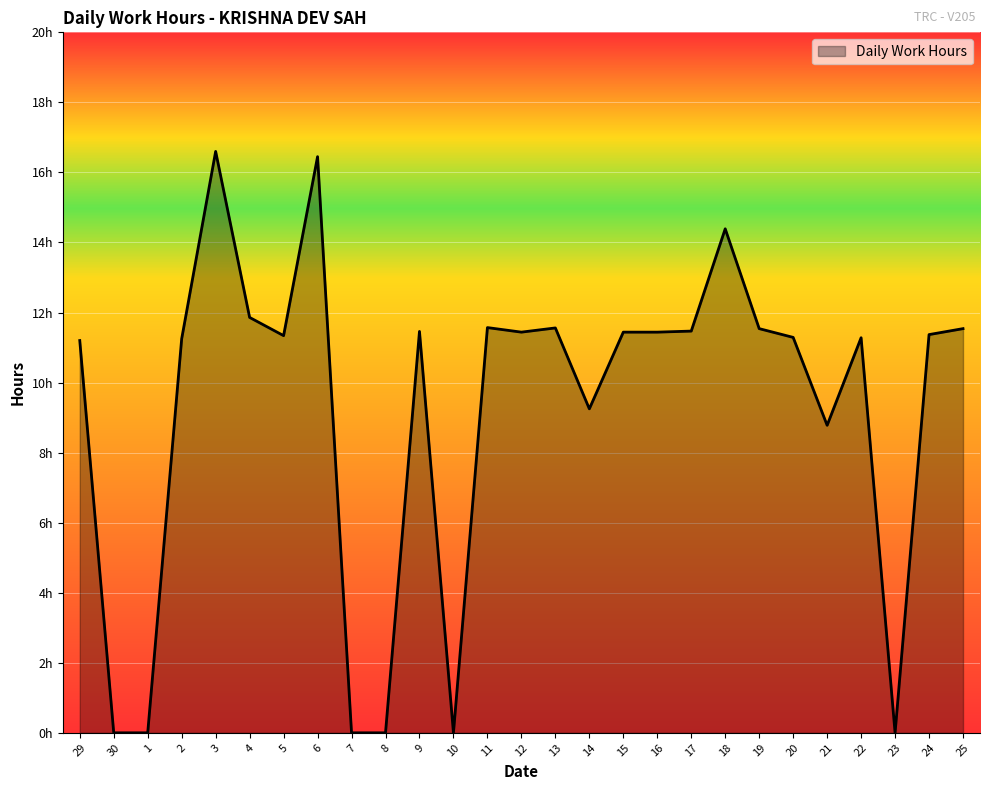

What is the label of the 9th point from the left?

7